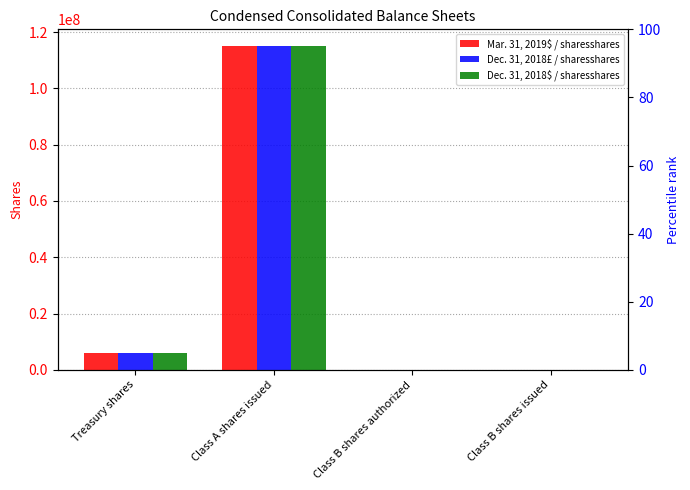

Is it true that Mar. 31, 2019$ / sharesshares equals 5900000 at Treasury shares?

True